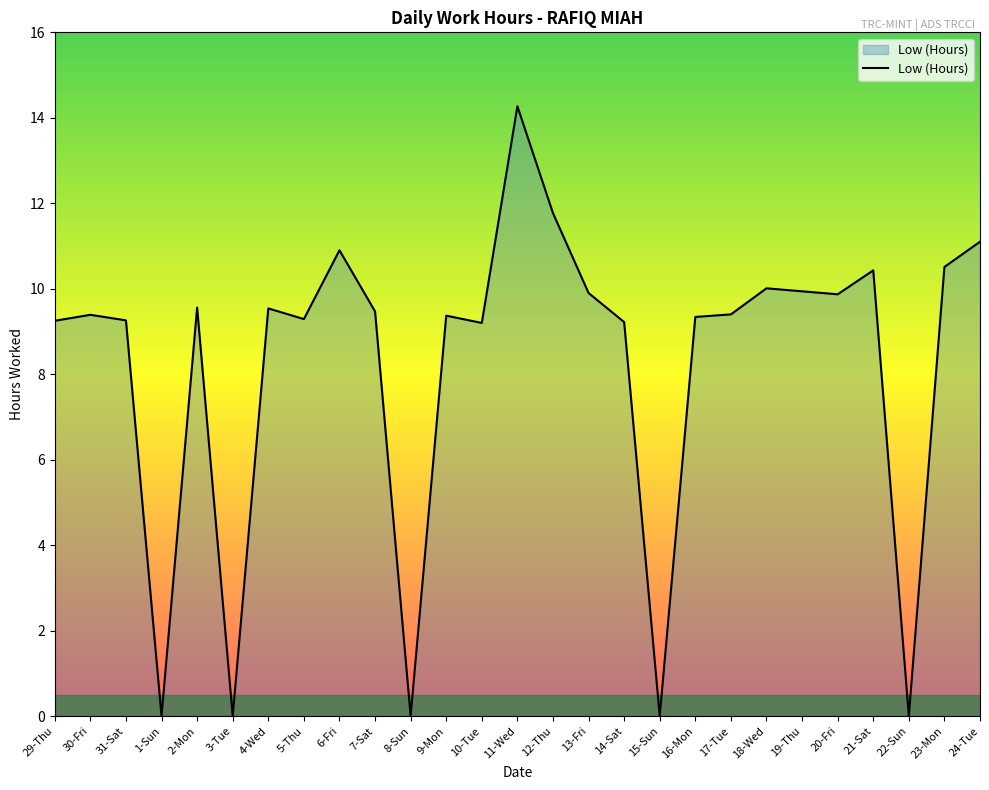

What is the ratio of the value at 19-Thu to the value at 10-Tue?

1.1